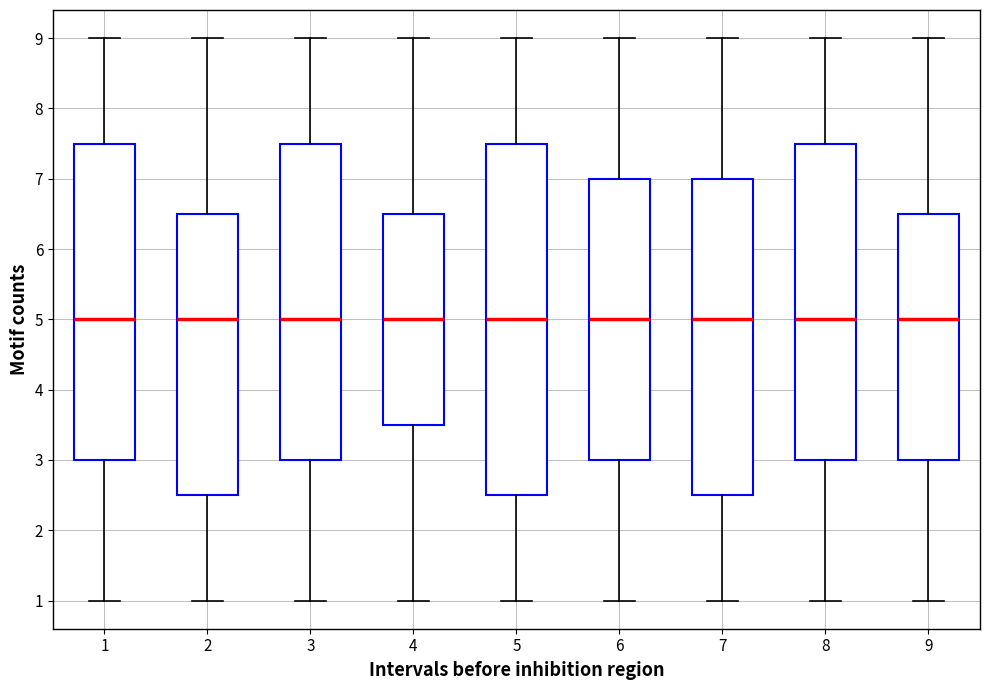

Reading left to right, read every box against the y-axis: the position of its median line, the range the box covers, and the ends of its whiskers. The values are not printed on the chart, so give them approximately, as read against the axis.

1: median 5.0, box 3.0 to 7.5, whiskers 1.0 to 9.0
2: median 5.0, box 2.5 to 6.5, whiskers 1.0 to 9.0
3: median 5.0, box 3.0 to 7.5, whiskers 1.0 to 9.0
4: median 5.0, box 3.5 to 6.5, whiskers 1.0 to 9.0
5: median 5.0, box 2.5 to 7.5, whiskers 1.0 to 9.0
6: median 5.0, box 3.0 to 7.0, whiskers 1.0 to 9.0
7: median 5.0, box 2.5 to 7.0, whiskers 1.0 to 9.0
8: median 5.0, box 3.0 to 7.5, whiskers 1.0 to 9.0
9: median 5.0, box 3.0 to 6.5, whiskers 1.0 to 9.0